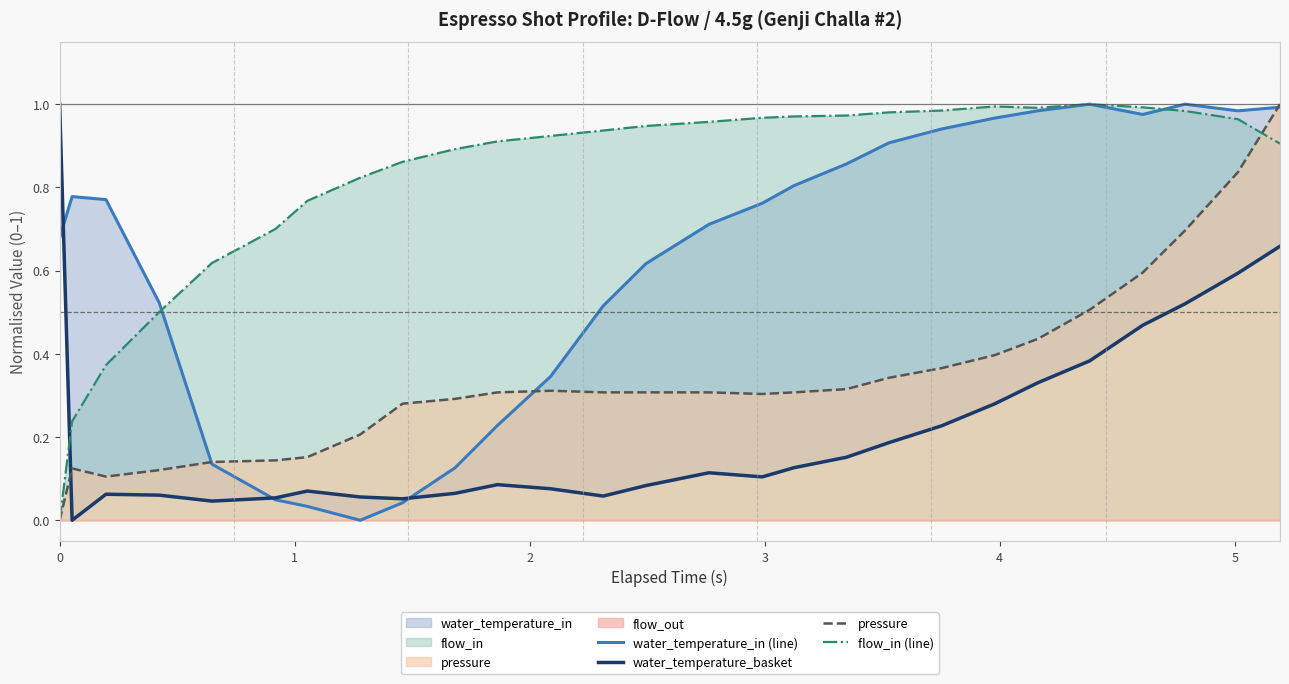

How many interior local valleys does the water_temperature_in (line) series have?

3